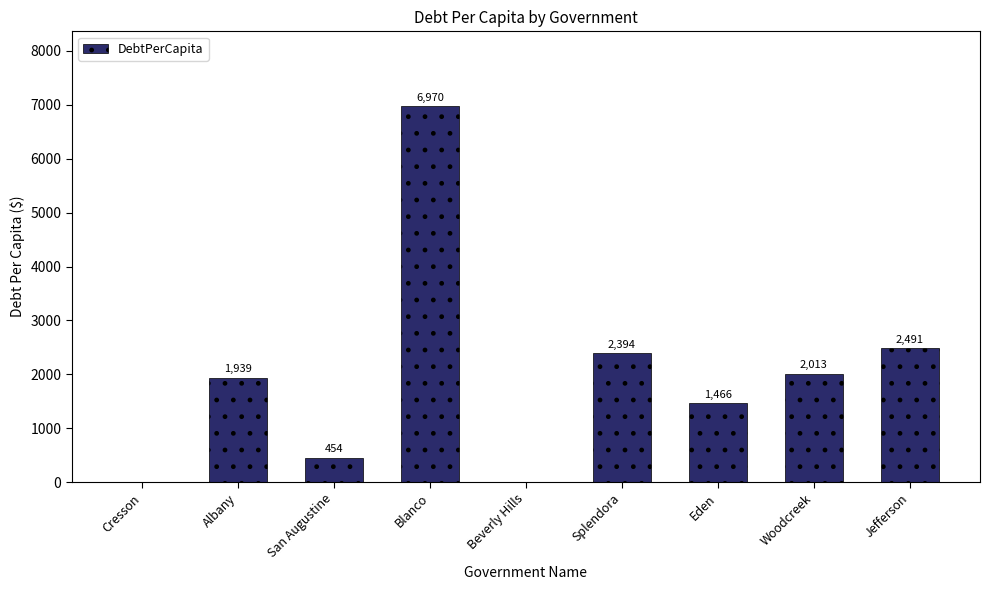

Which label corresponds to the largest value in the chart?

Blanco